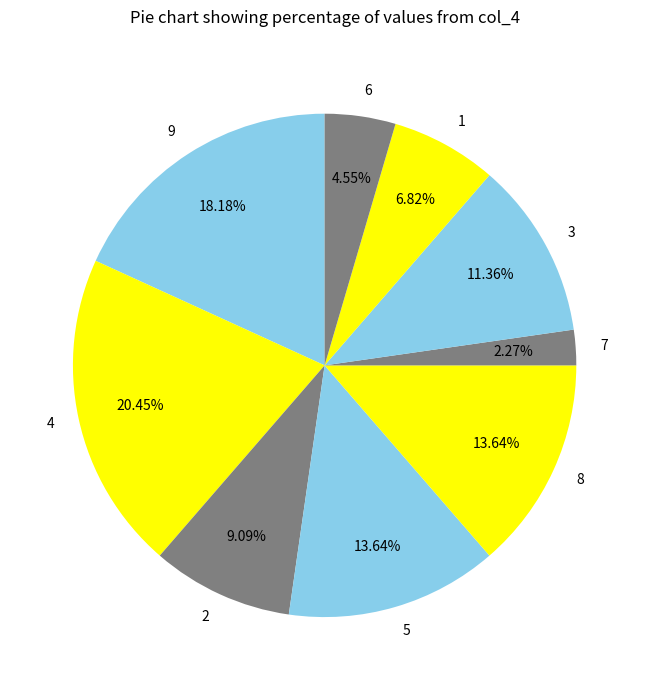

Combined, do 5 and 2 account for over 50%?

No